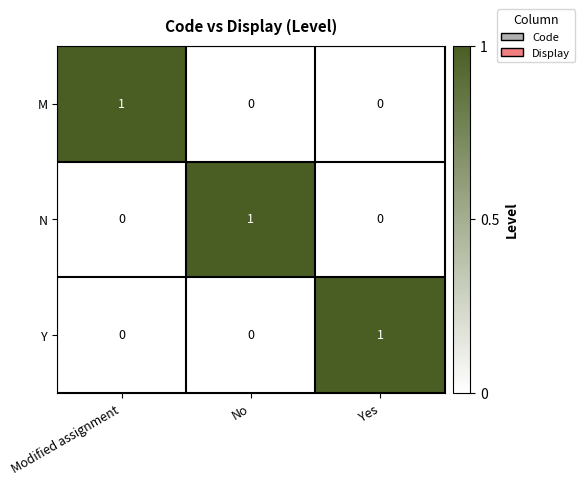

The value of M at Modified assignment is 2. True or false?

False